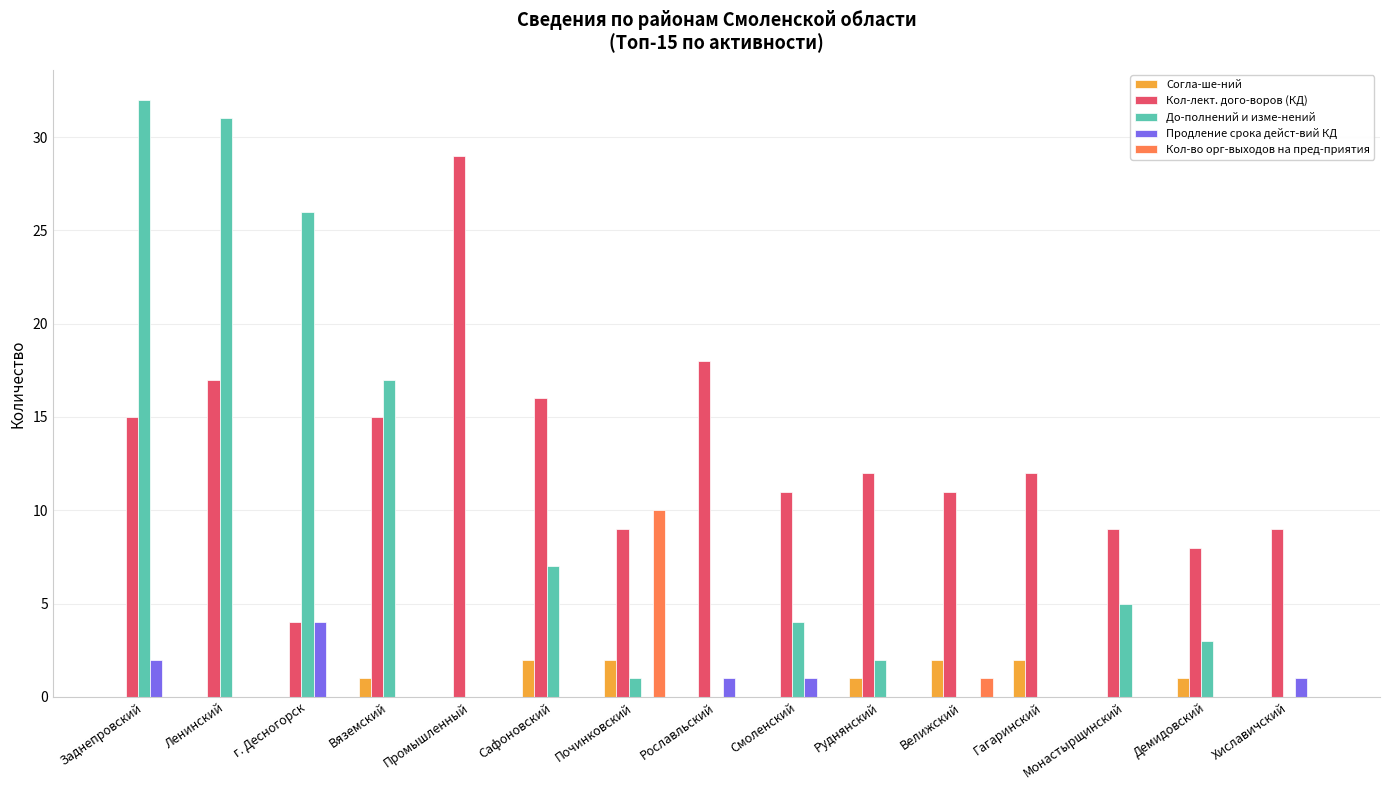

Is it true that Кол-во орг-выходов на пред-приятия equals 0 at Вяземский?

True